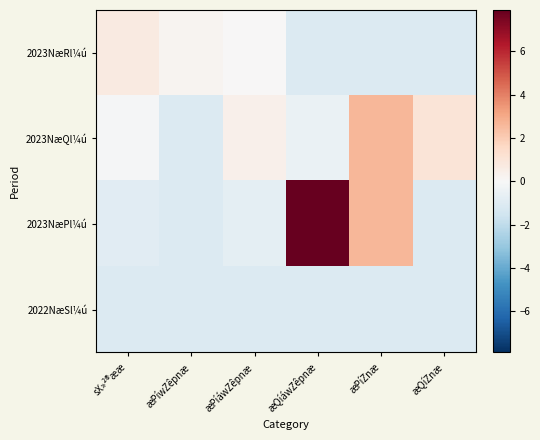

At how many categories does at least one series exceed 3?

1